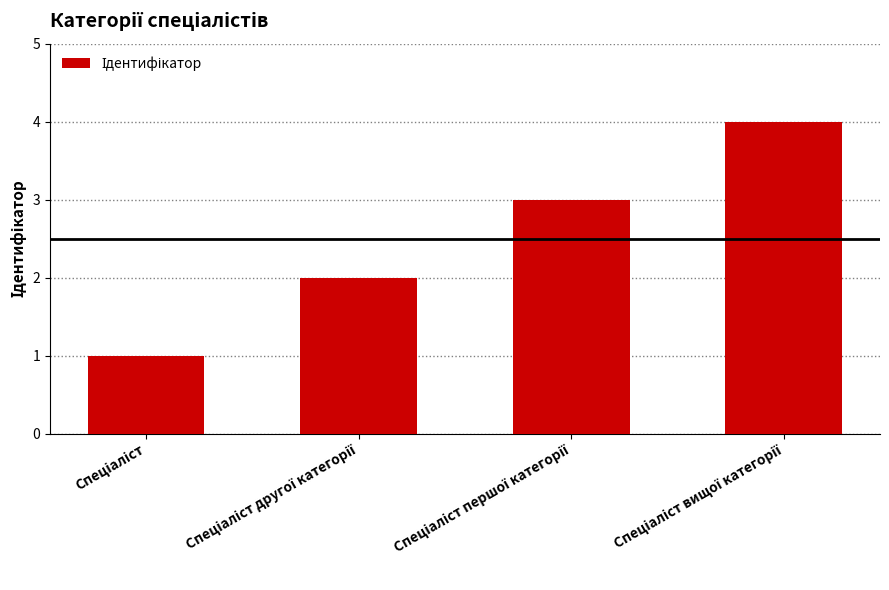

What is the maximum value shown in the chart?

4